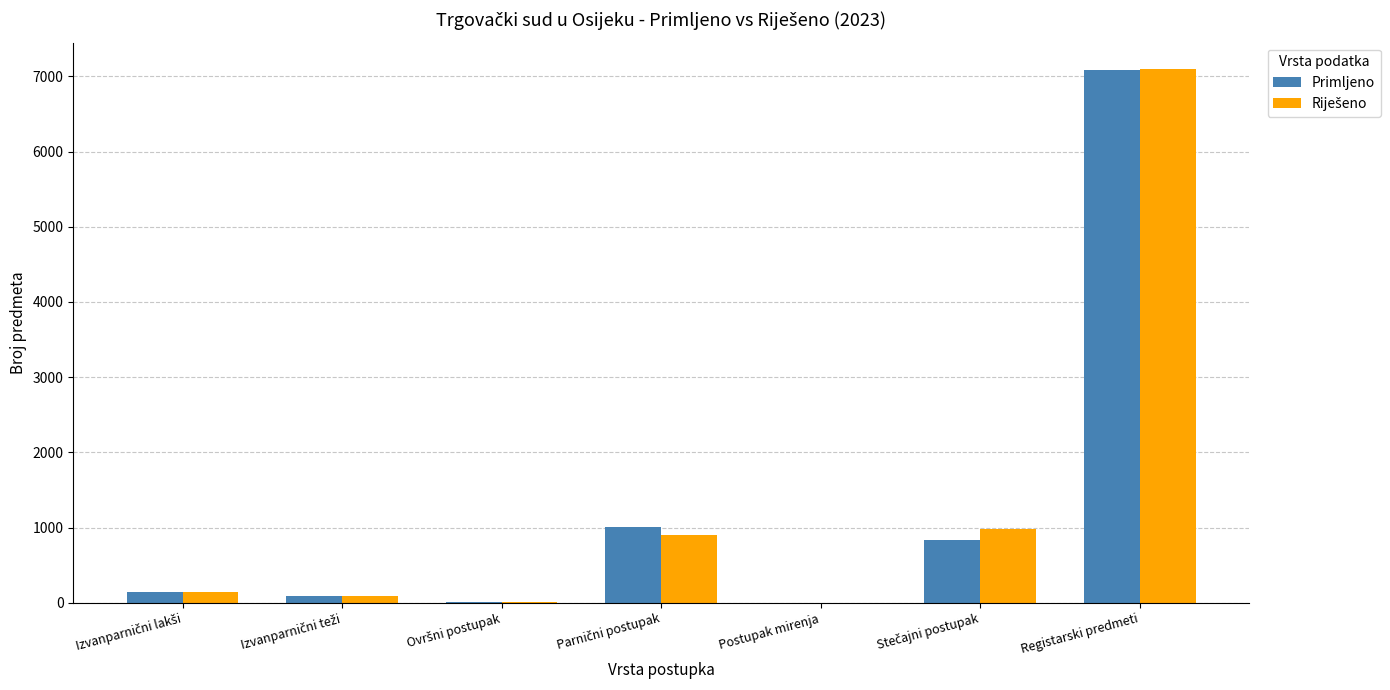

What is the total value across all series at Registarski predmeti?

14183